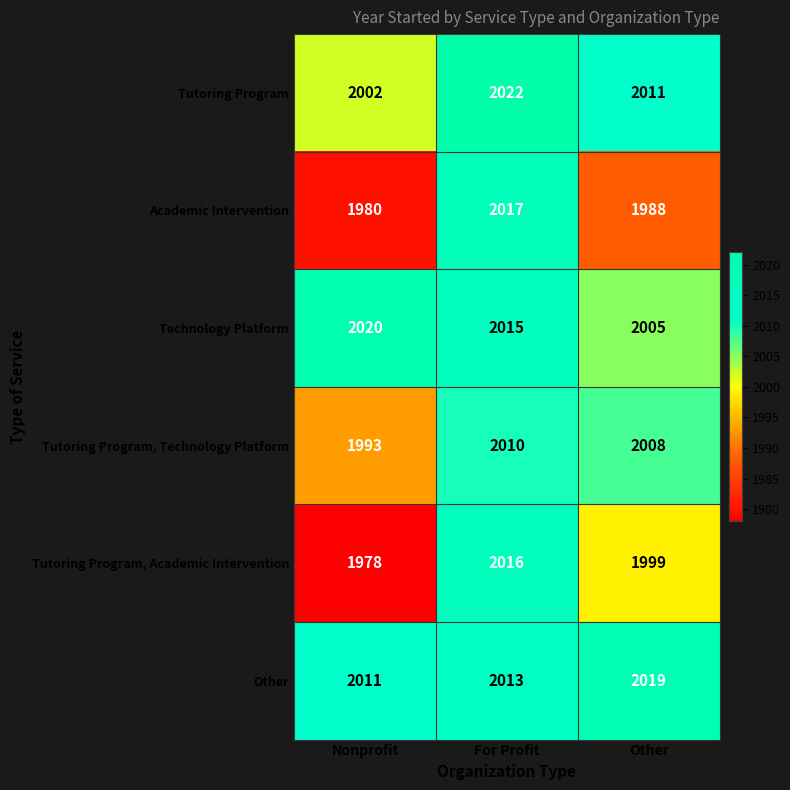

How many series are shown in this chart?

6